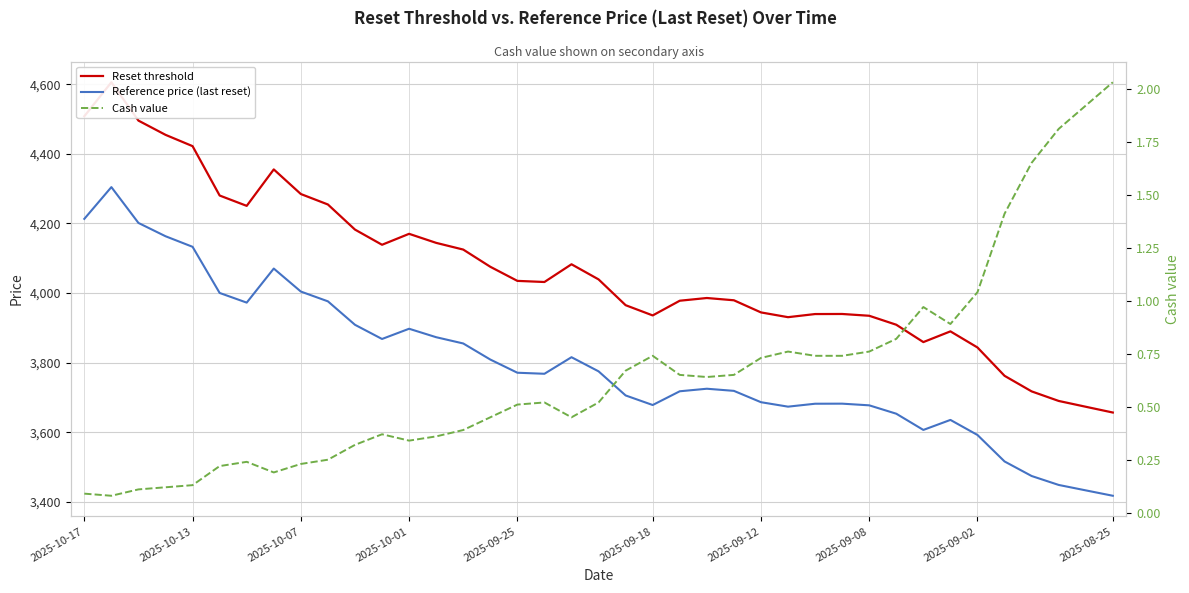

What is the sum of all Reference price (last reset) values?

148106.8